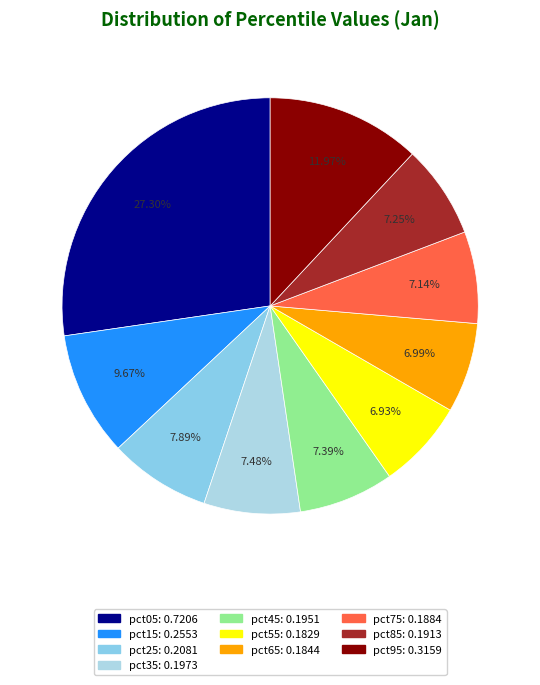

How many slices are in this pie chart?

10